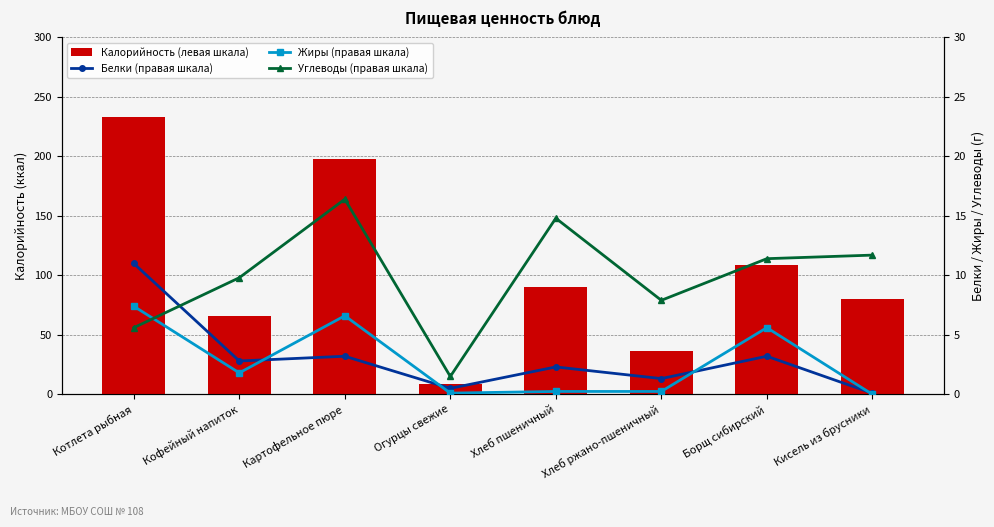

How many groups of bars are there?

8